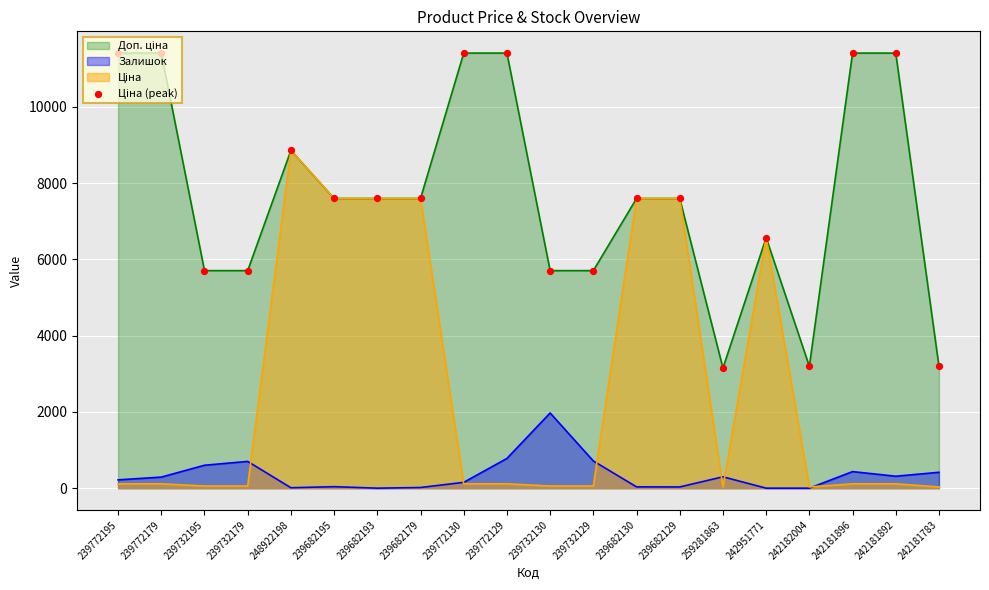

What is the ratio of the value at 242181783 to the value at 239732179?

0.6